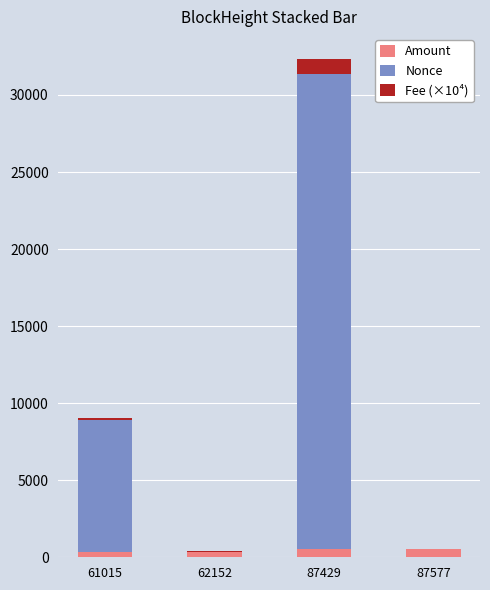

How many values in the Amount series exceed 555?

2